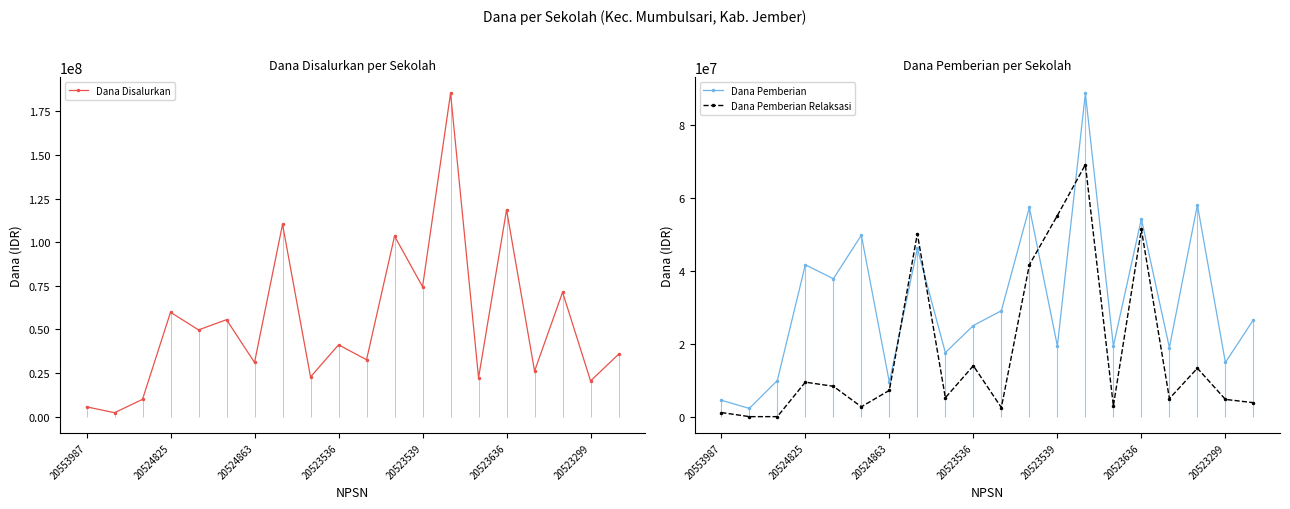

True or false: Dana Disalurkan has more than 0 points higher than both neighbors.

True